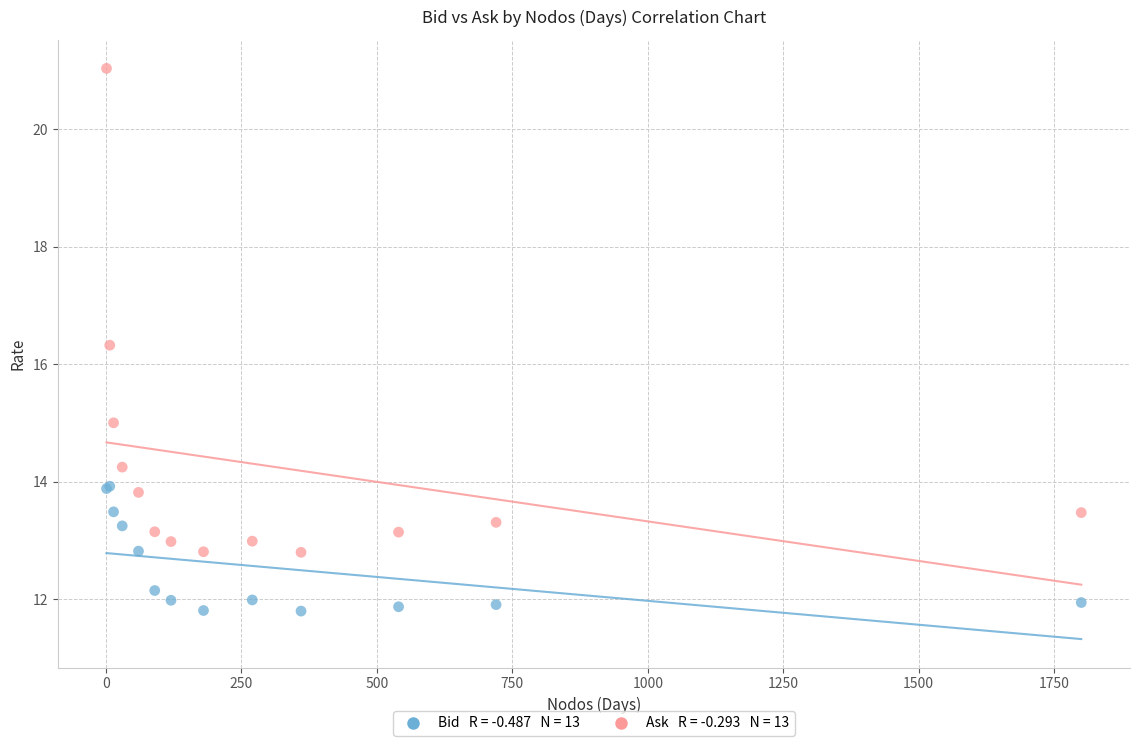

Across all series, what Y value is closest to 16?

16.3